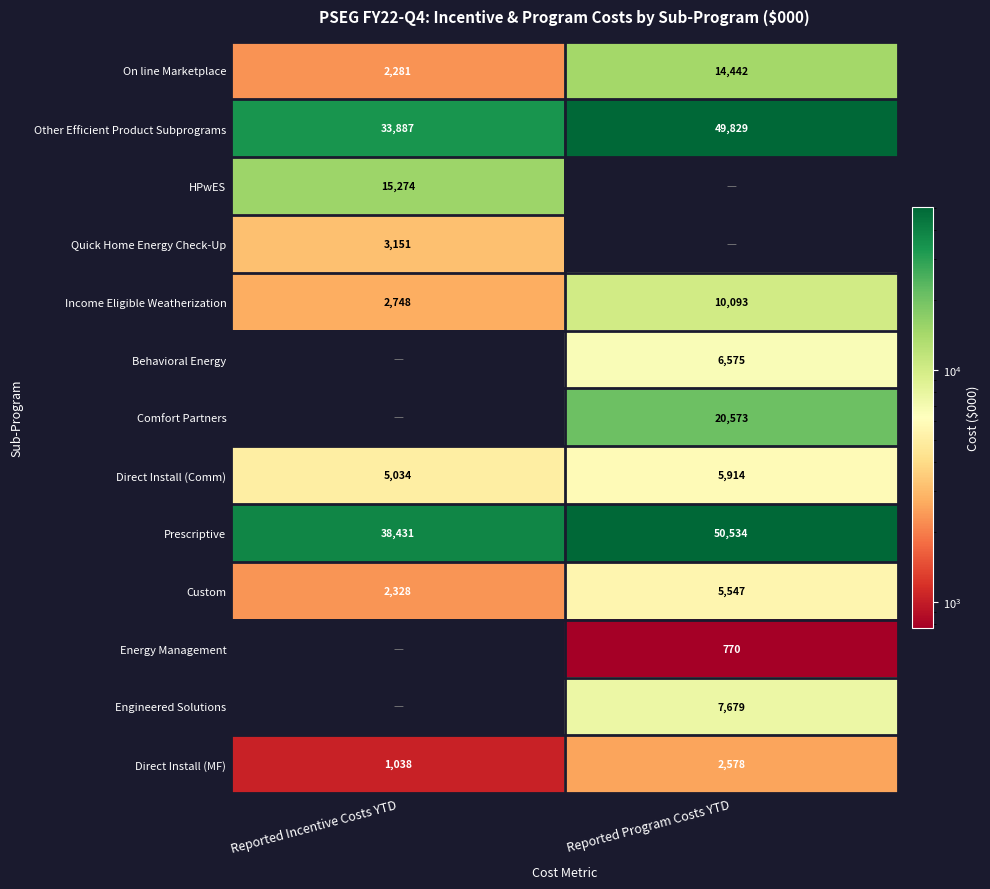

What is the sum of the Income Eligible Weatherization values at Reported Program Costs YTD and Reported Incentive Costs YTD?

12841